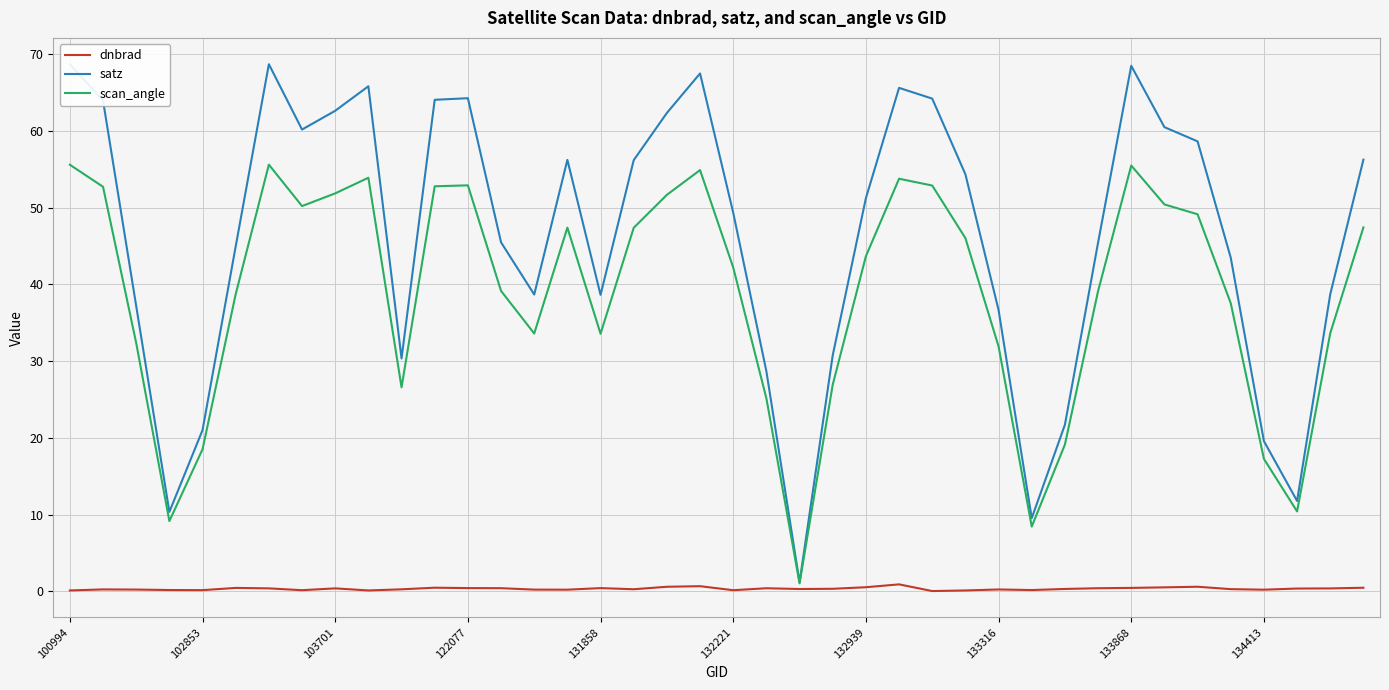

List the series in order of their overall mean, lowest first.

dnbrad, scan_angle, satz